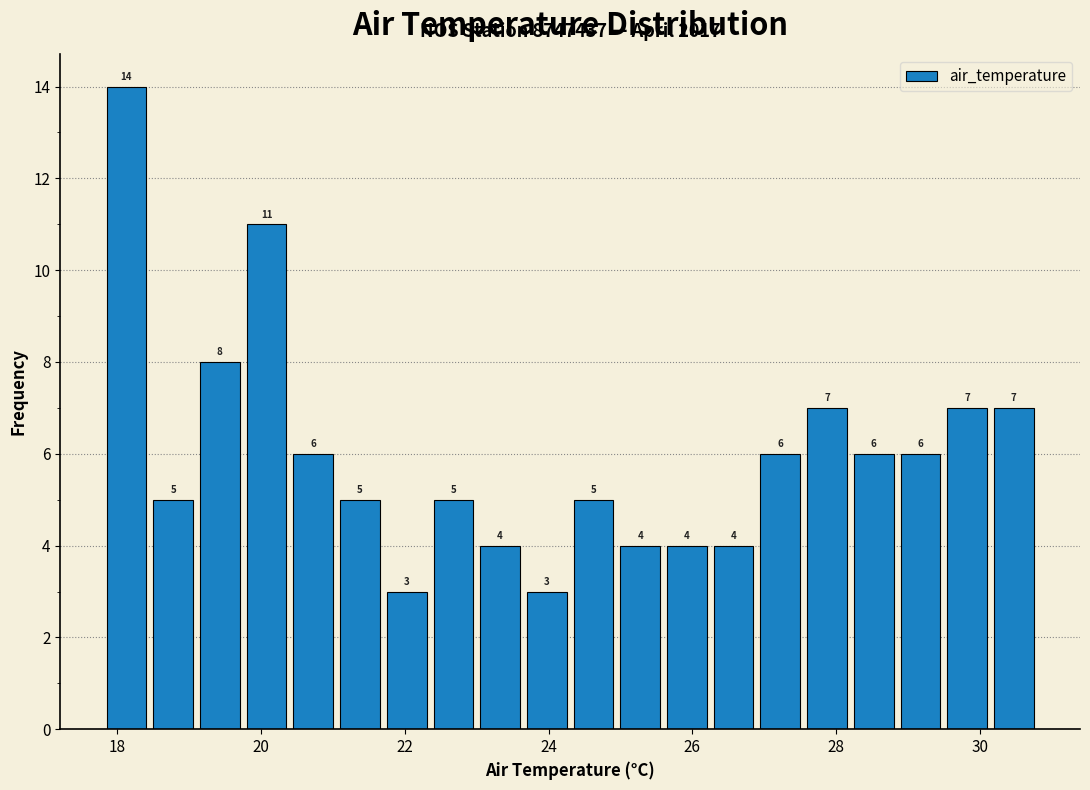

Around what value on the x-axis is the tallest bar? Give the approximate position of its centre, as read against the axis.

18.2